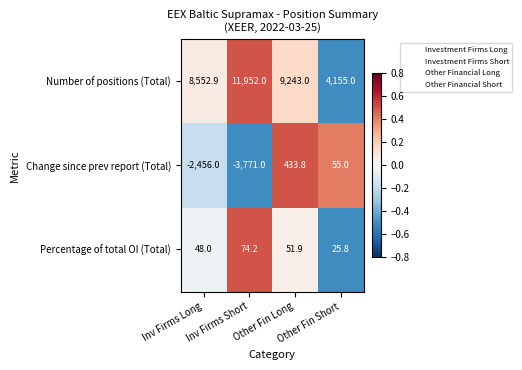

What is the difference between the highest and lowest values at Inv Firms Short?

15723.0